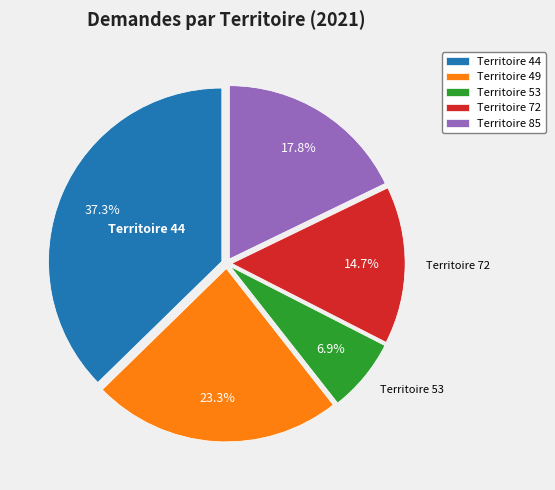

What is the ratio of the value at Territoire 44 to the value at Territoire 72?

2.5